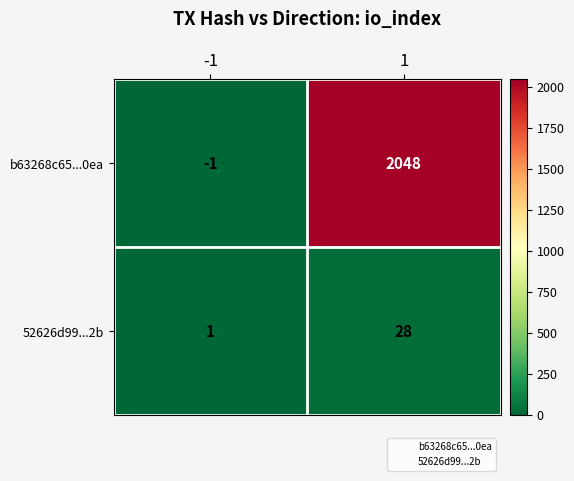

Which series has the largest range (max minus min)?

b63268c65...0ea